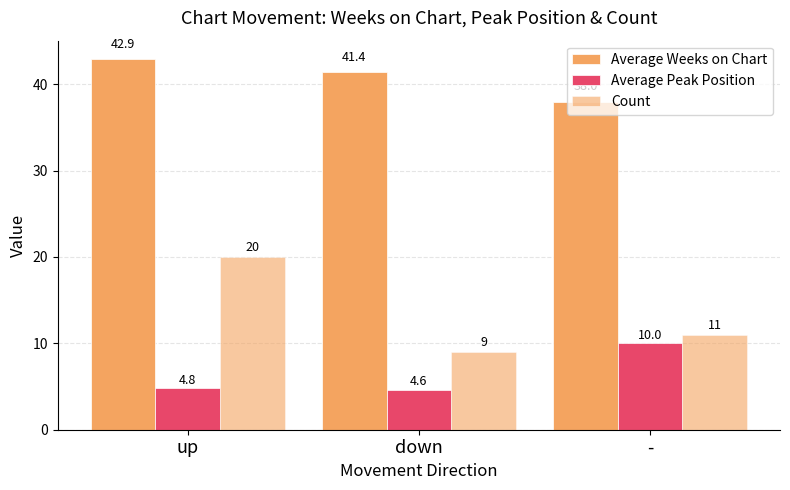

Which category has the lowest value in the Average Peak Position series?

down